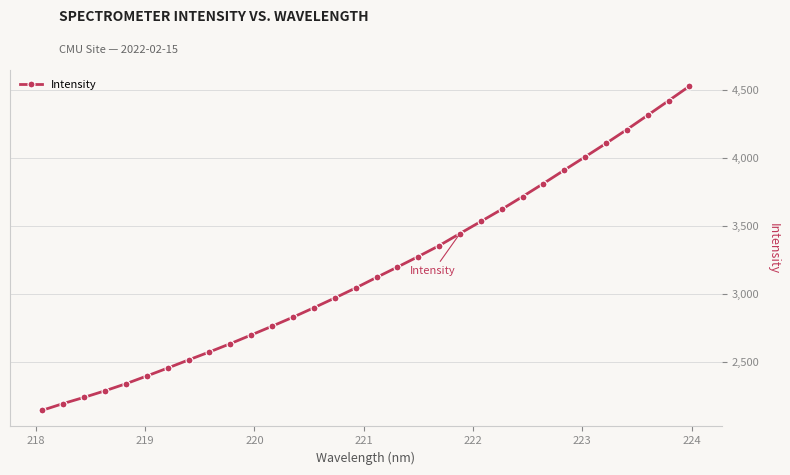

What is the value of the 10th point from the left?

2637.5